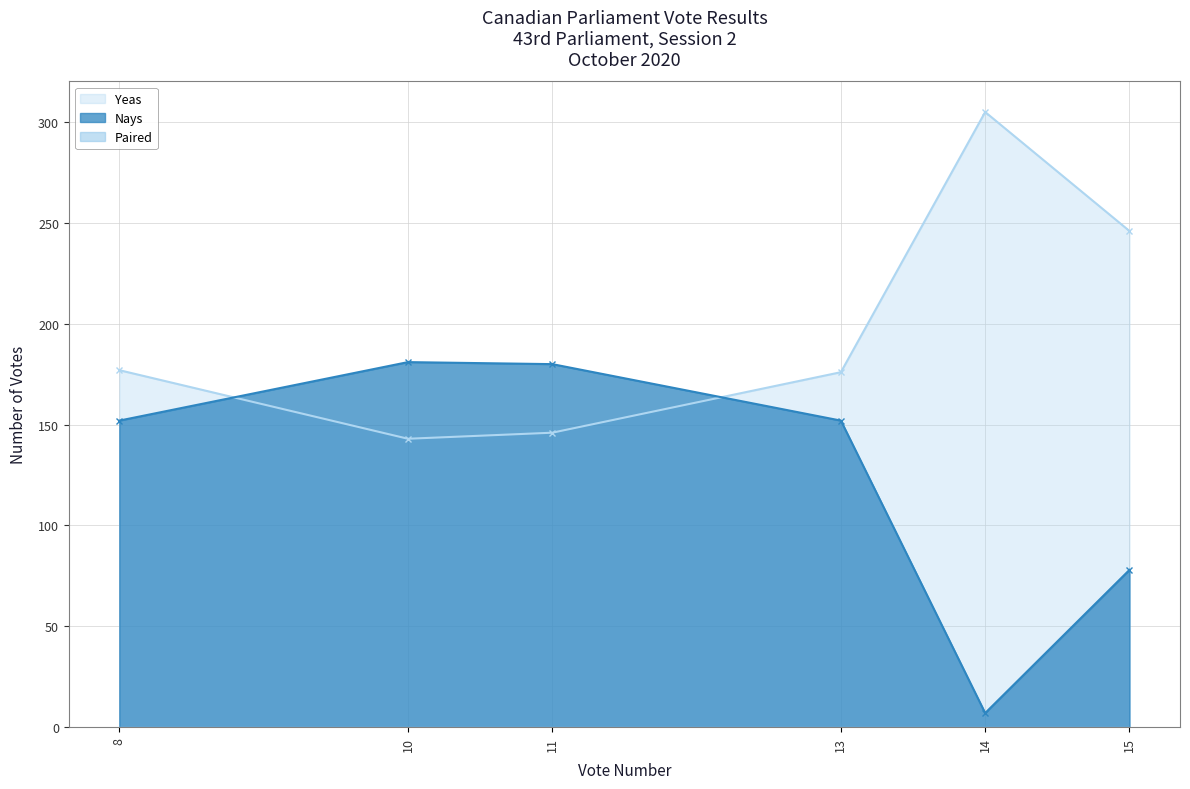

Does the chart display data point markers on the line(s)?

Yes